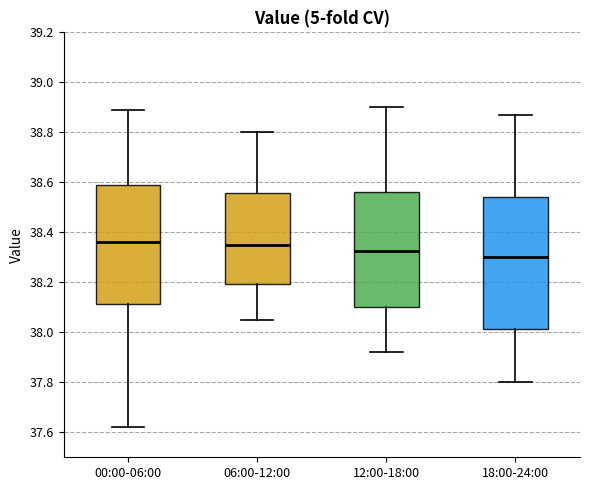

Comparing the boxes themselves (not the whiskers), which one is the tallest?

18:00-24:00